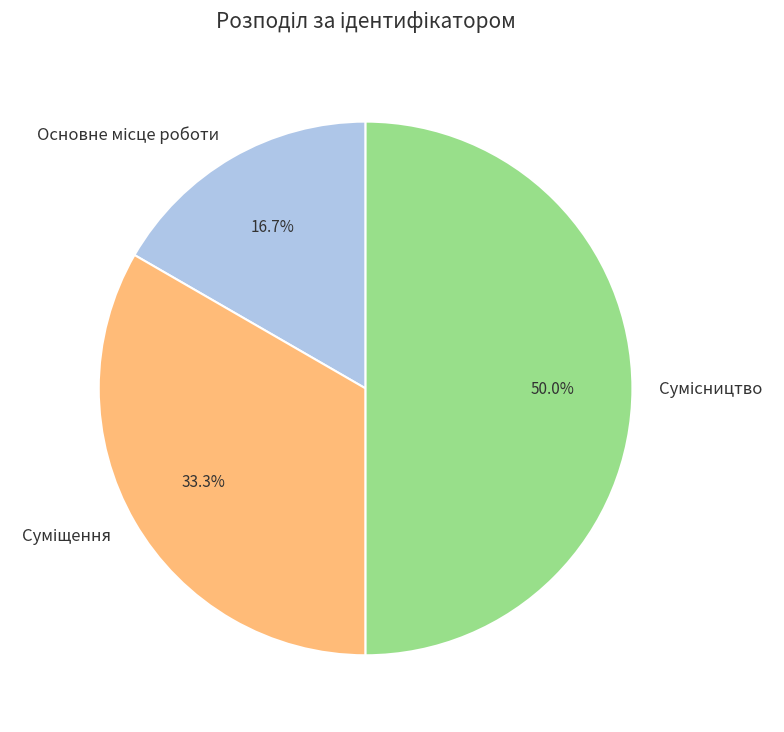

The Сумісництво slice represents 50% of the pie. True or false?

True